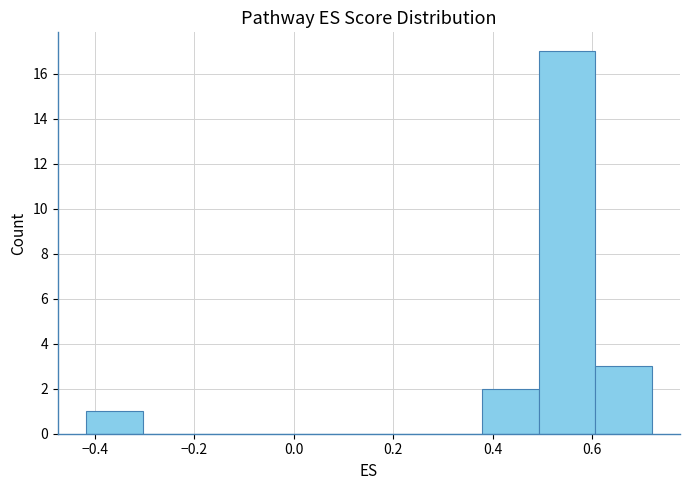

Reading left to right, transcribe this chart: for each bar, give the range it covers on the x-axis and its height. Neither the bar edges nor the heights are printed on the chart, so give them approximately, as read against the axes.

-0.42 to -0.30: 1
-0.30 to -0.20: 0
-0.20 to -0.08: 0
-0.08 to 0.04: 0
0.04 to 0.16: 0
0.16 to 0.26: 0
0.26 to 0.38: 0
0.38 to 0.50: 2
0.50 to 0.60: 17
0.60 to 0.72: 3